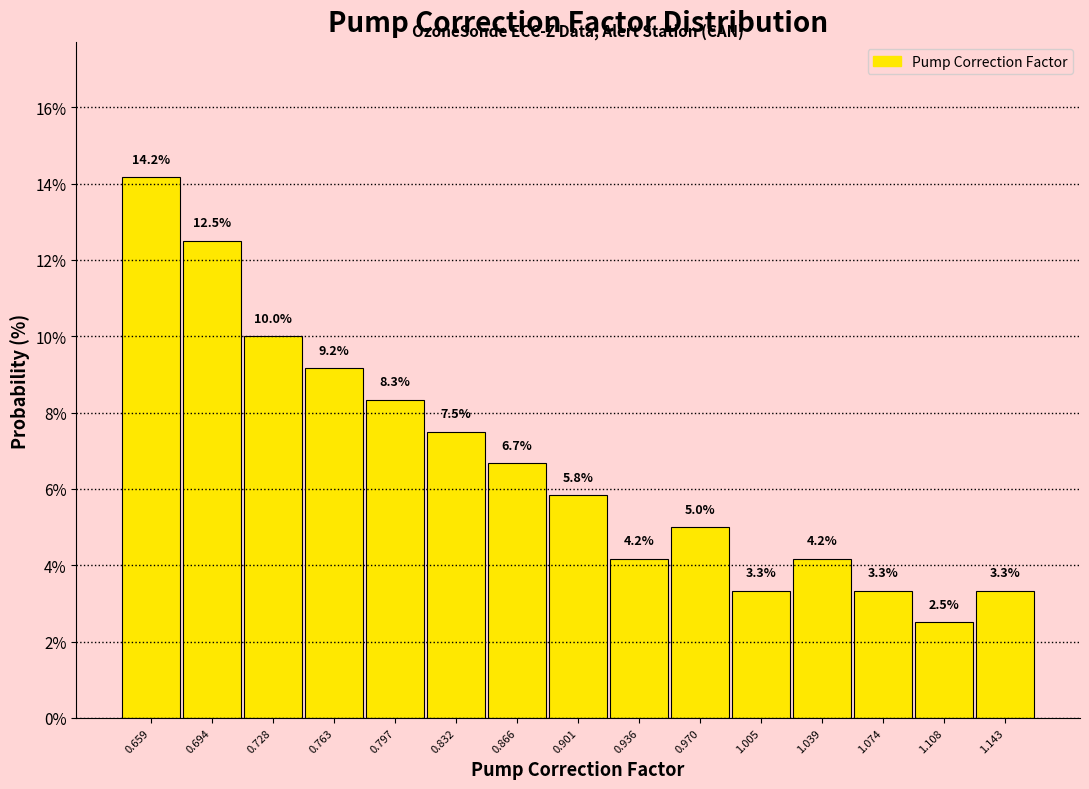

Reading left to right, transcribe this chart: for each bar, give the range it covers on the x-axis and its height. The bar edges are not printed on the chart, so give them approximately, as read against the axis.

0.640 to 0.675: 14.2
0.675 to 0.710: 12.5
0.710 to 0.745: 10.0
0.745 to 0.780: 9.2
0.780 to 0.815: 8.3
0.815 to 0.850: 7.5
0.850 to 0.885: 6.7
0.885 to 0.920: 5.8
0.920 to 0.955: 4.2
0.955 to 0.985: 5.0
0.985 to 1.020: 3.3
1.020 to 1.055: 4.2
1.055 to 1.090: 3.3
1.090 to 1.125: 2.5
1.125 to 1.160: 3.3